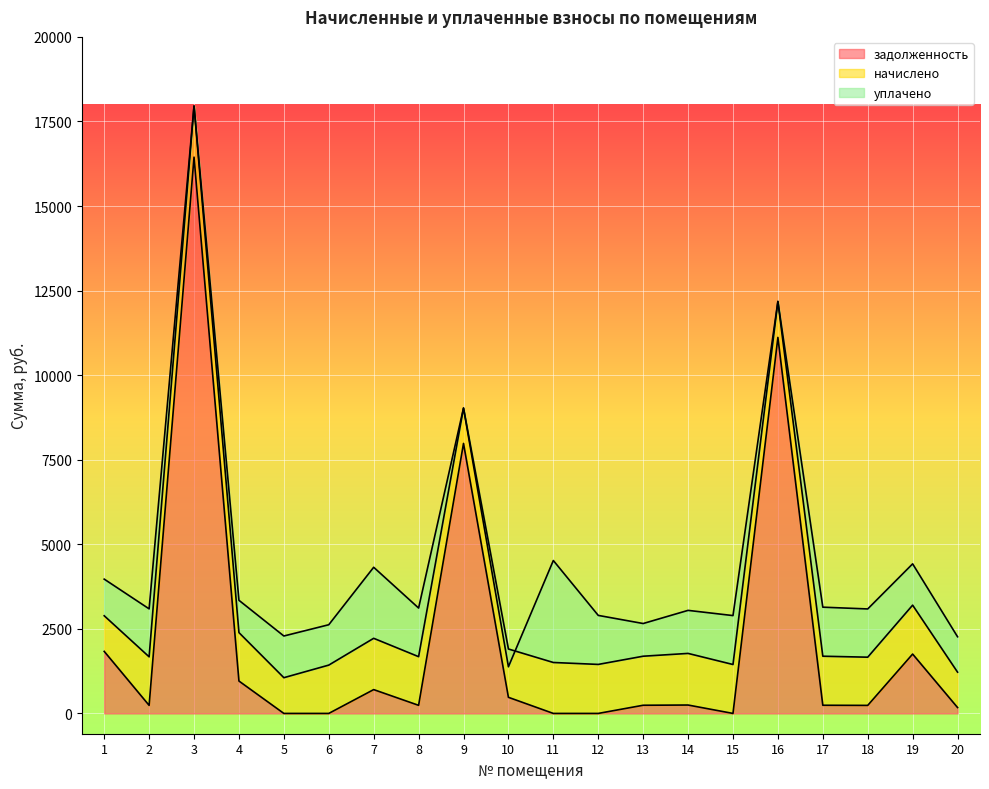

At which category is the sum across all series the highest?

3